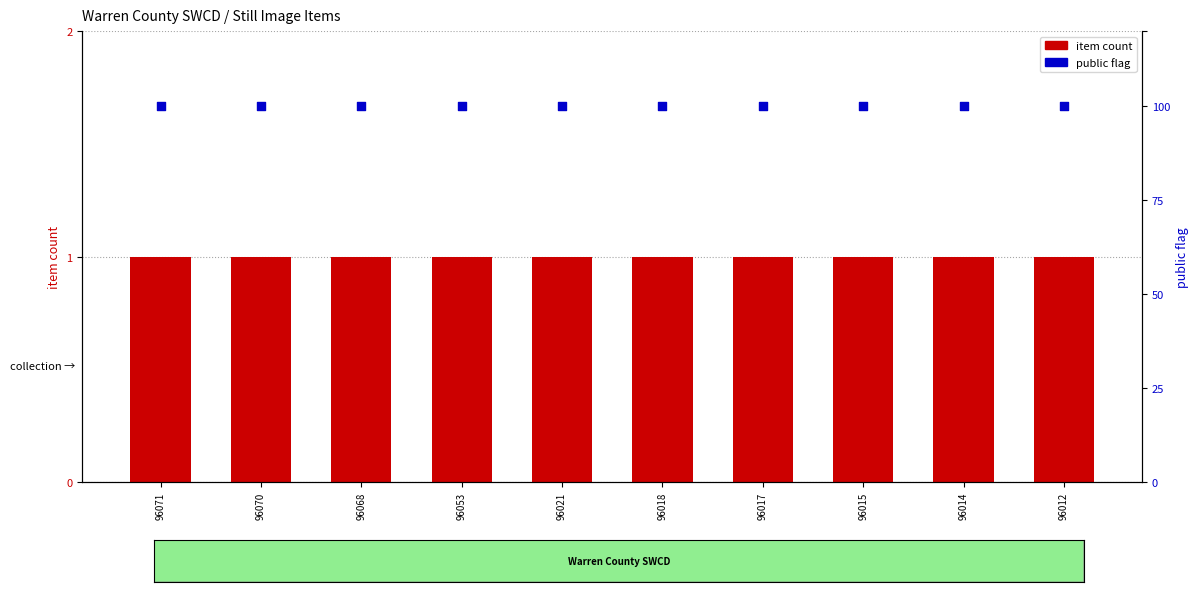

Which series has the largest total across all categories?

public flag